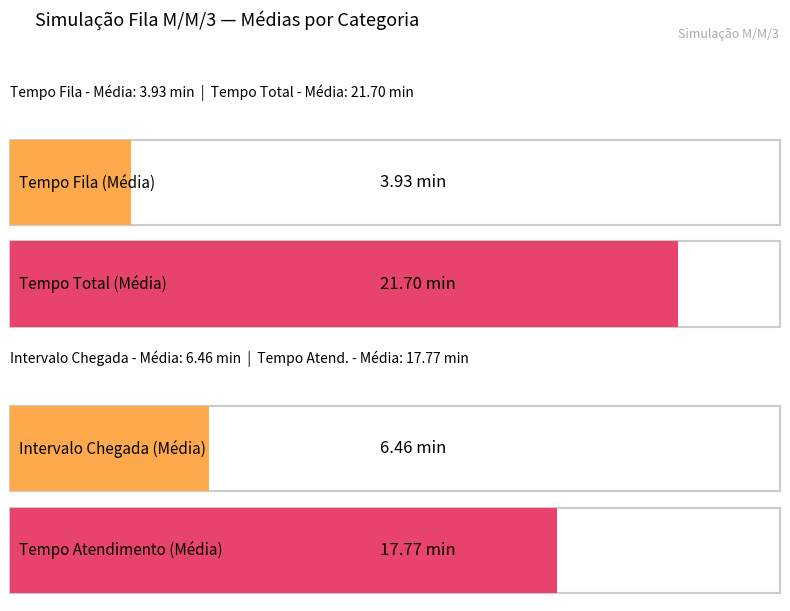

The value of Maximum utilization at Tempo Total (Média) is 26.8. True or false?

False